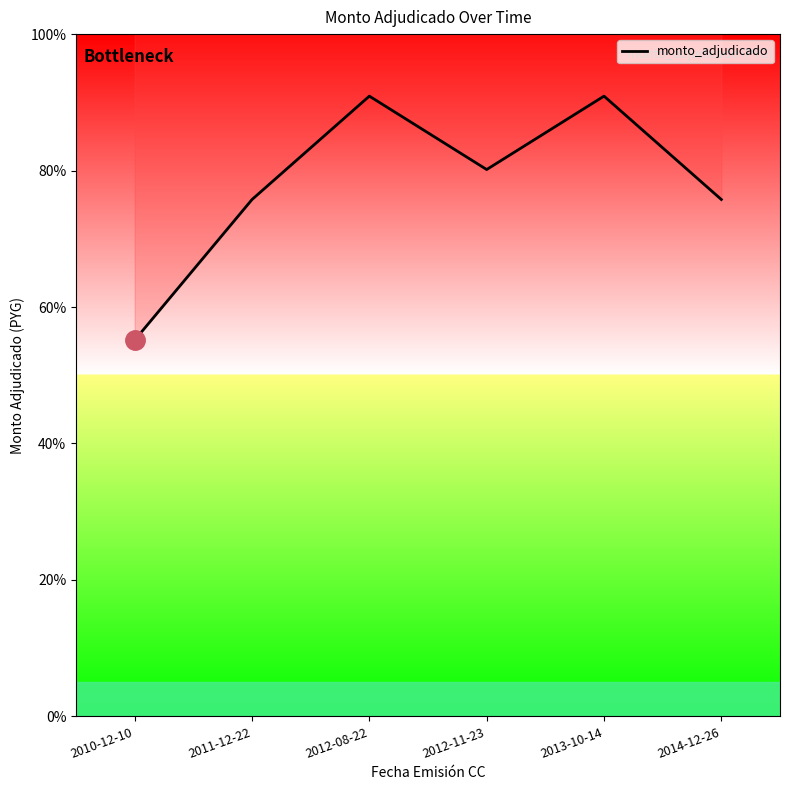

Which label corresponds to the smallest value in the chart?

2010-12-10